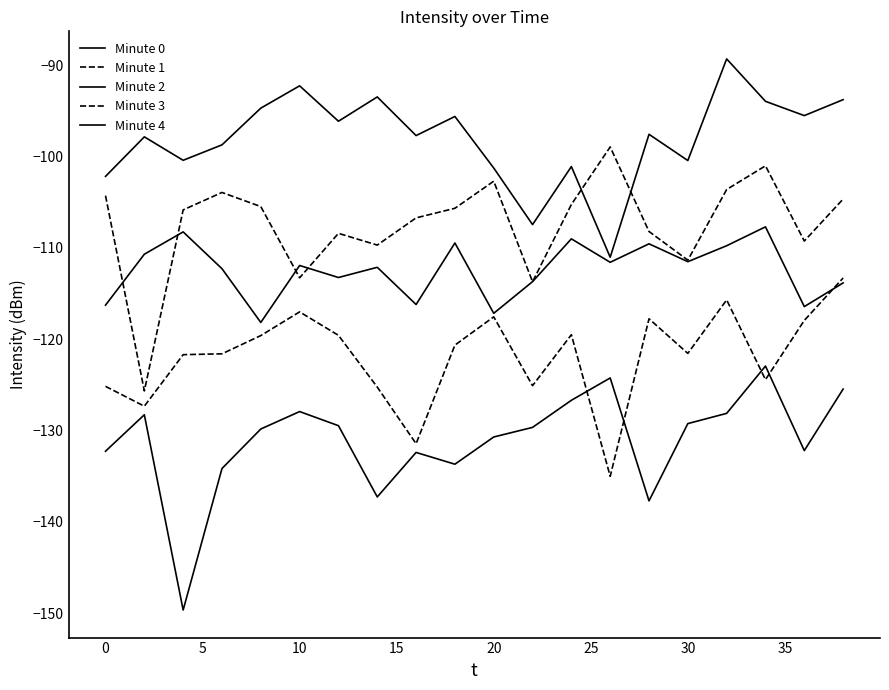

What is the difference between the maximum and minimum values in the Minute 4 series?

21.7